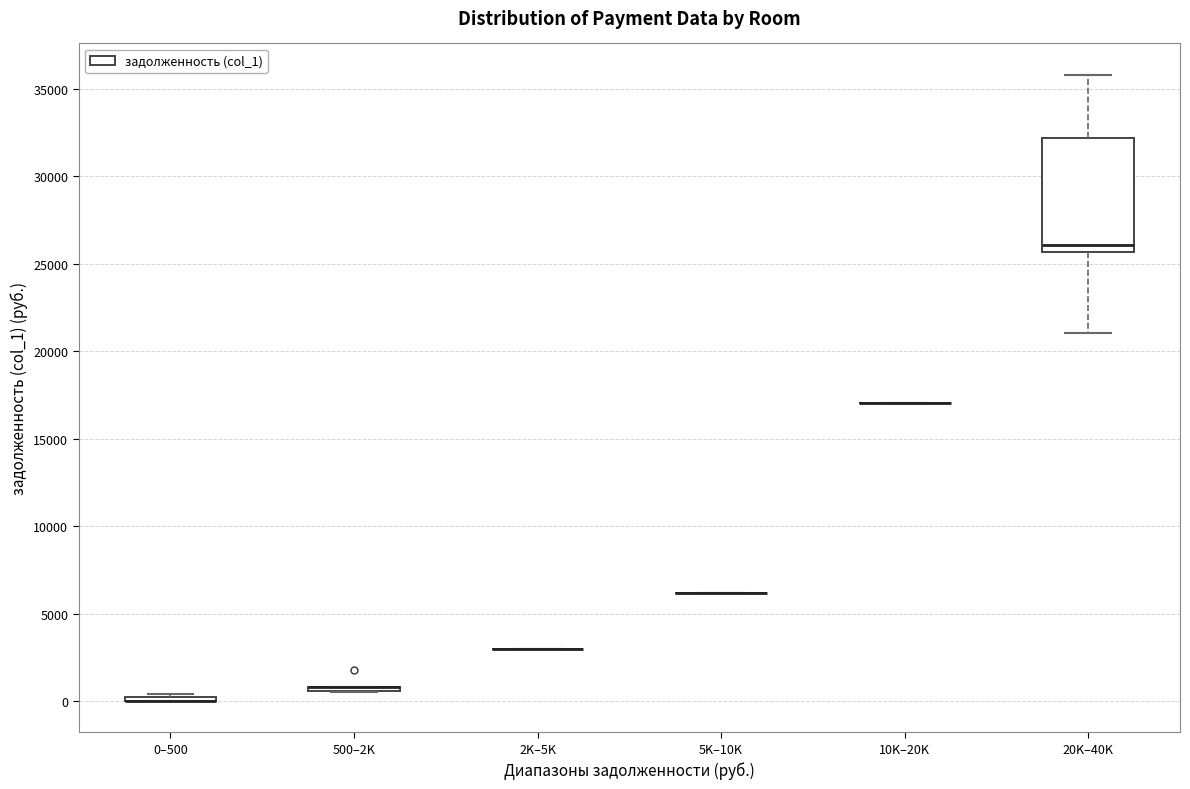

Where does the lower whisker of the box for 20K–40K end on the y-axis? The values are not printed on the chart, so give them approximately, as read against the axis.

21000